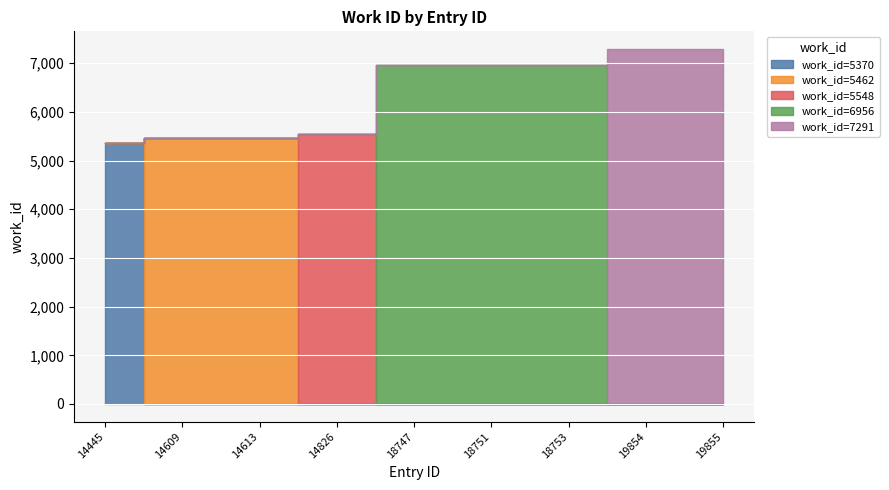

Between 14445 and 14609, which is larger?

14609